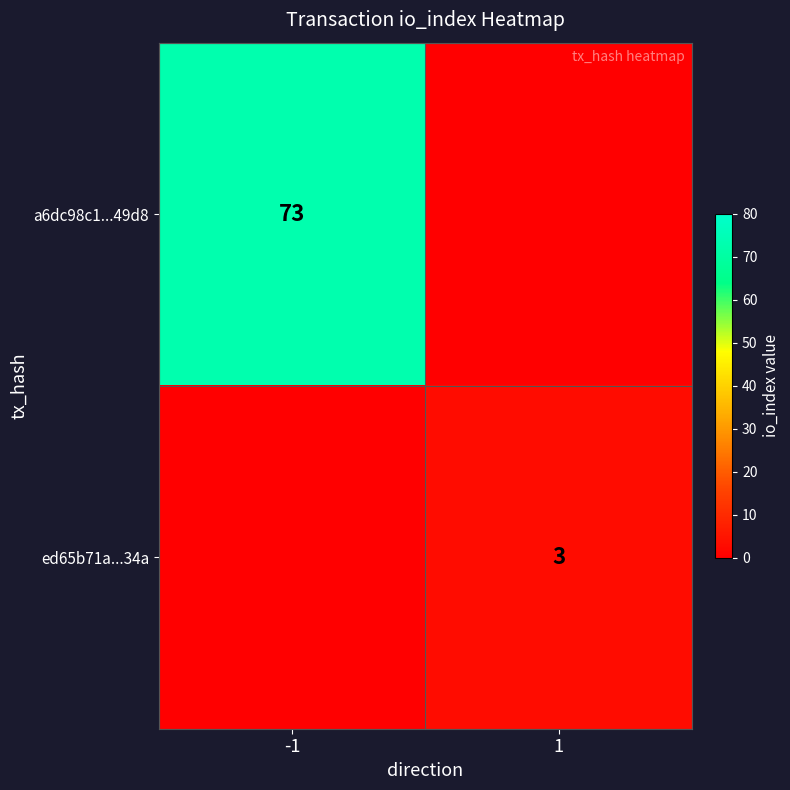

Is it true that a6dc98c1...49d8 equals 73 at -1?

True